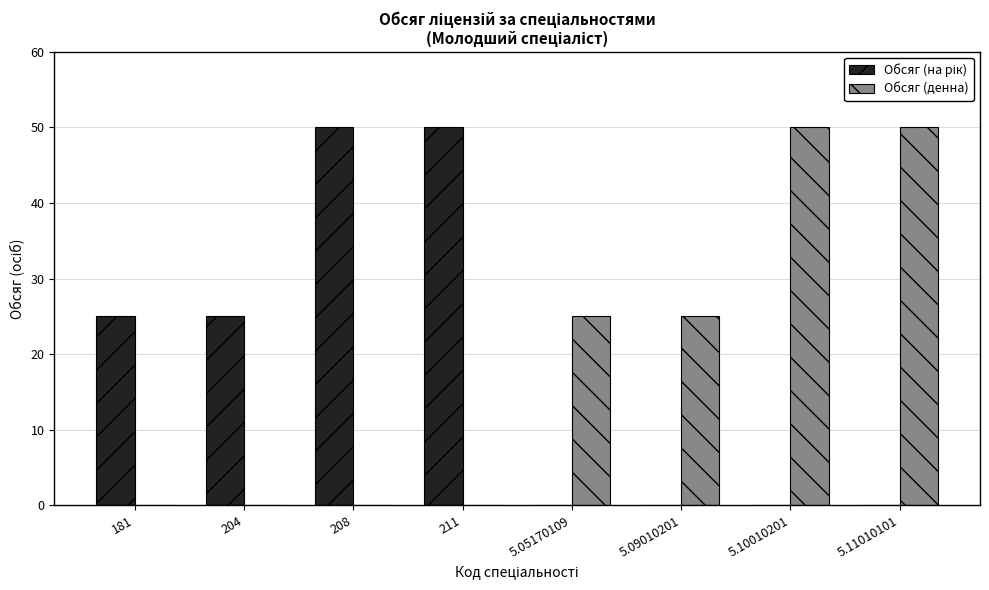

What is the maximum value for Обсяг (денна)?

50